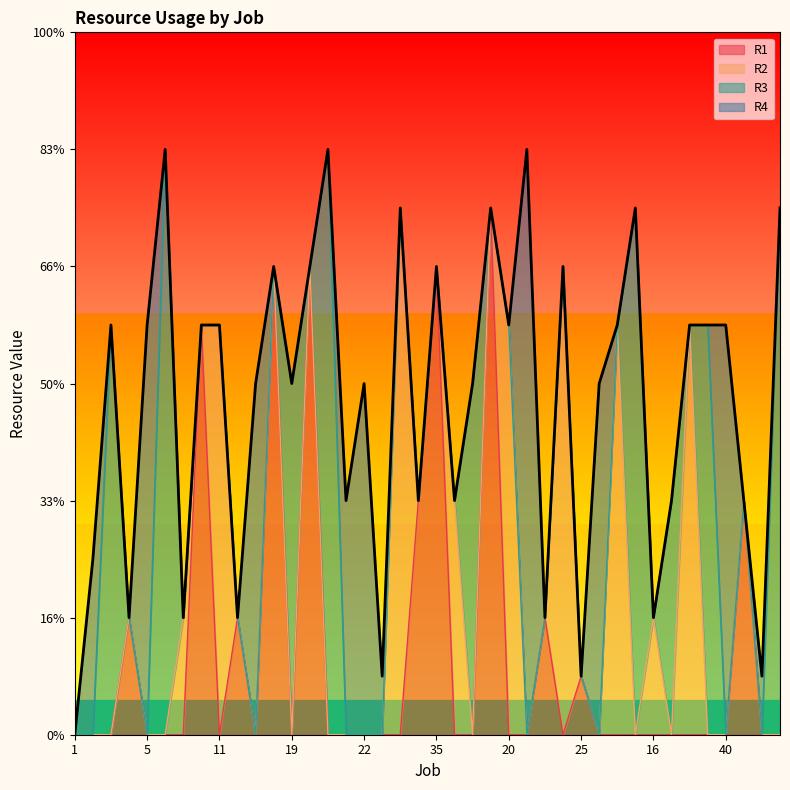

How many data points does each series have?

40